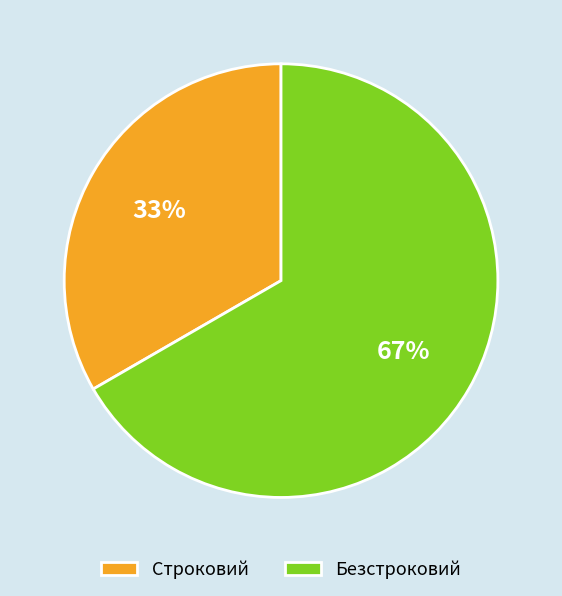

Approximately how many times larger is the value at Безстроковий compared to Строковий?

2.0